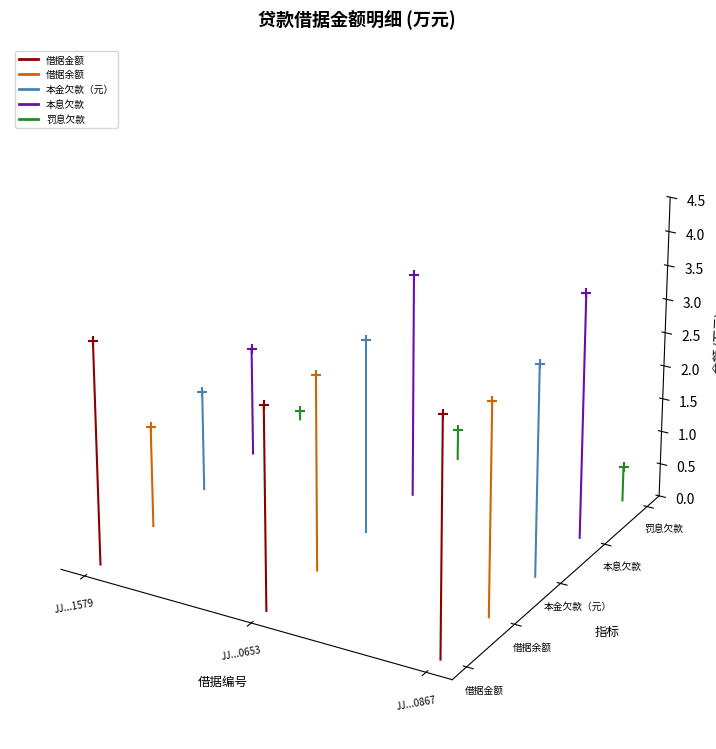

At which category is the sum across all series the highest?

JJ...0653